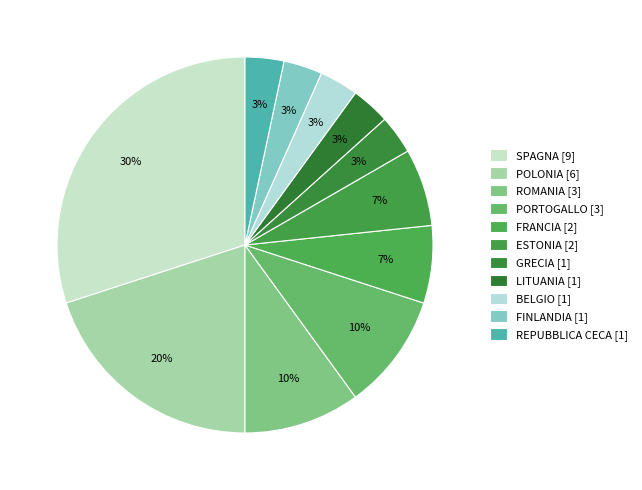

How many segments does this pie chart have?

11